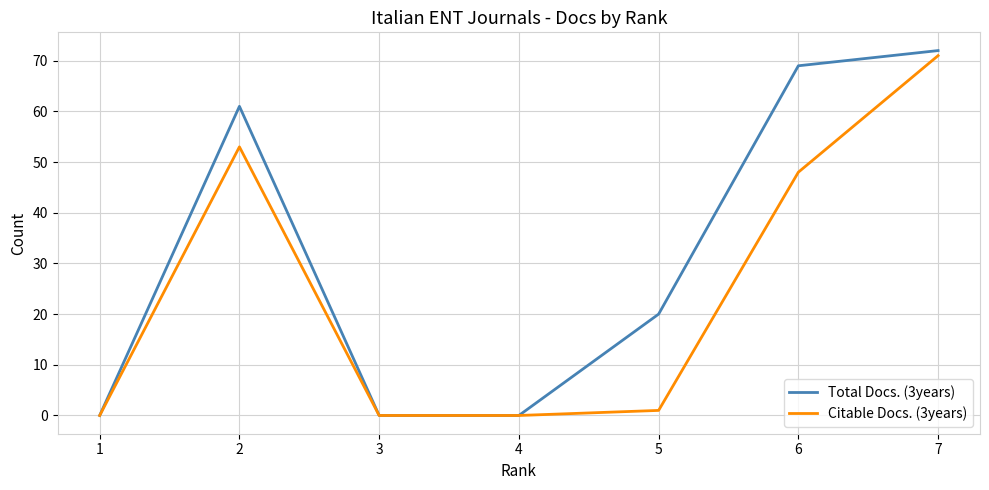

How many interior local peaks does the Total Docs. (3years) series have?

1